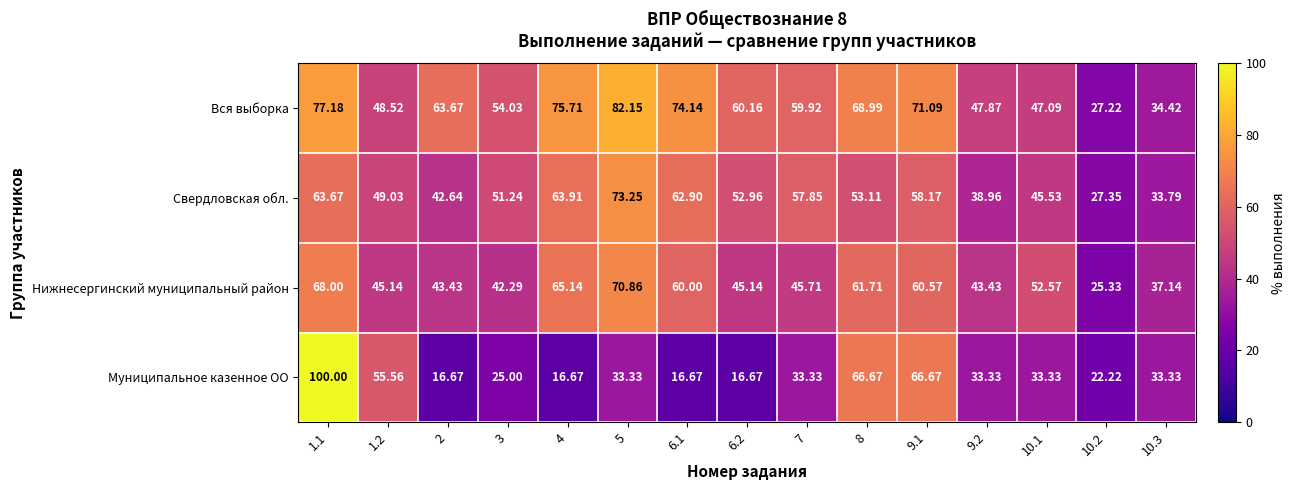

What is the difference between the highest and lowest values at 1.2?

10.4